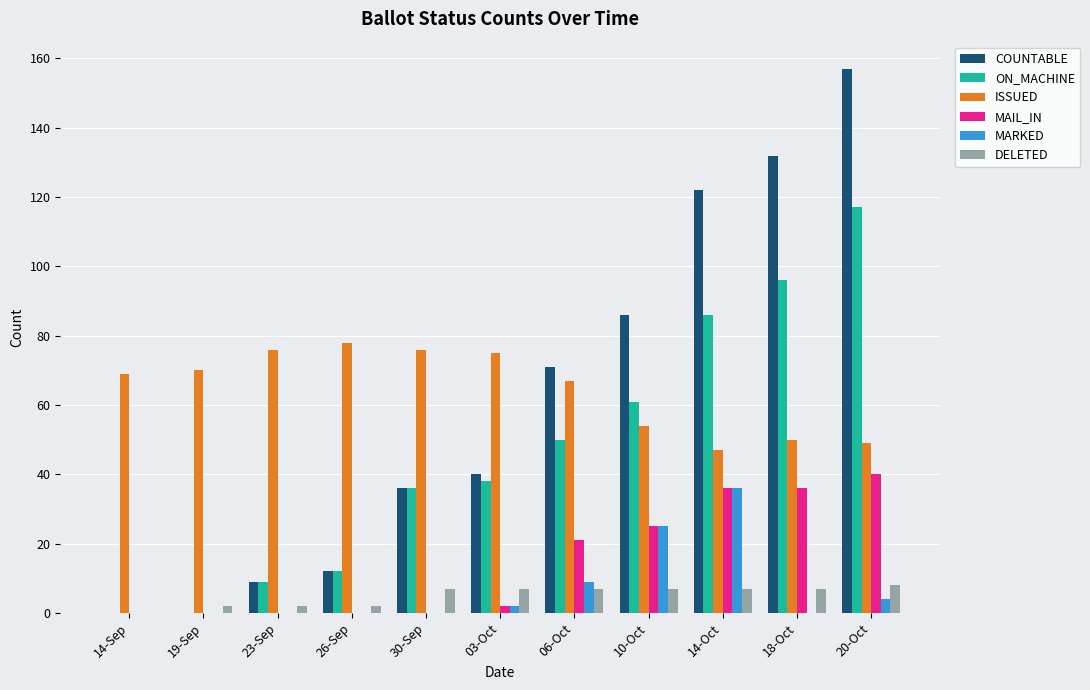

Which category has the highest value in the ON_MACHINE series?

20-Oct